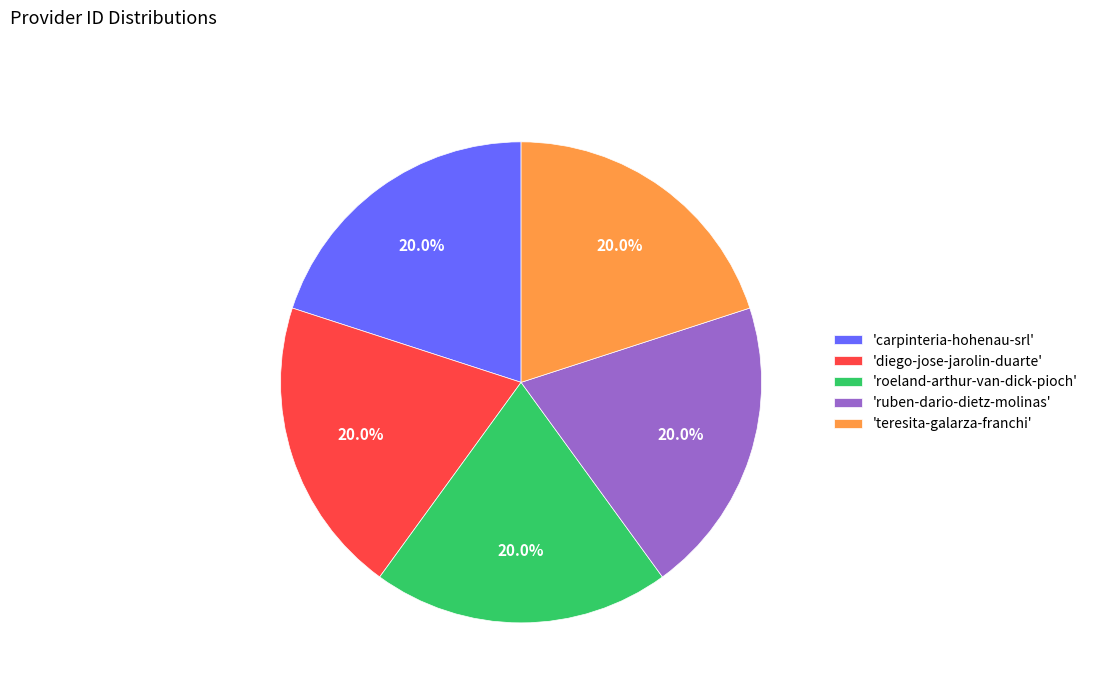

What portion of the pie excludes 'carpinteria-hohenau-srl'?

80.0%